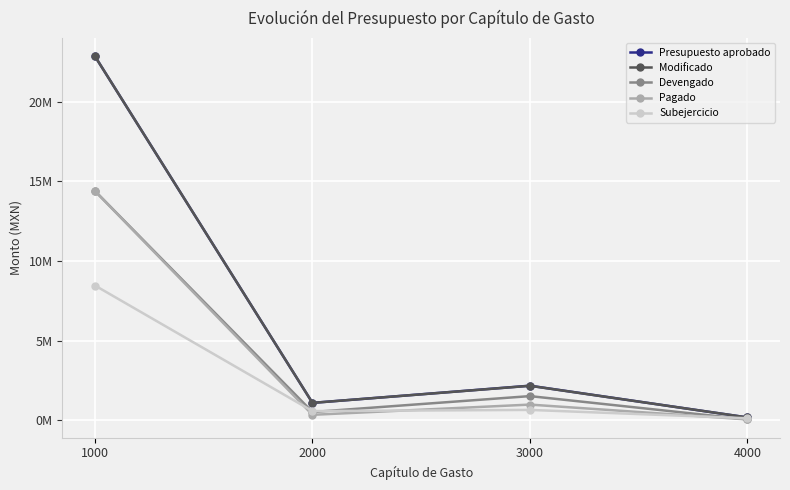

What are all the series names shown in the legend?

Presupuesto aprobado, Modificado, Devengado, Pagado, Subejercicio